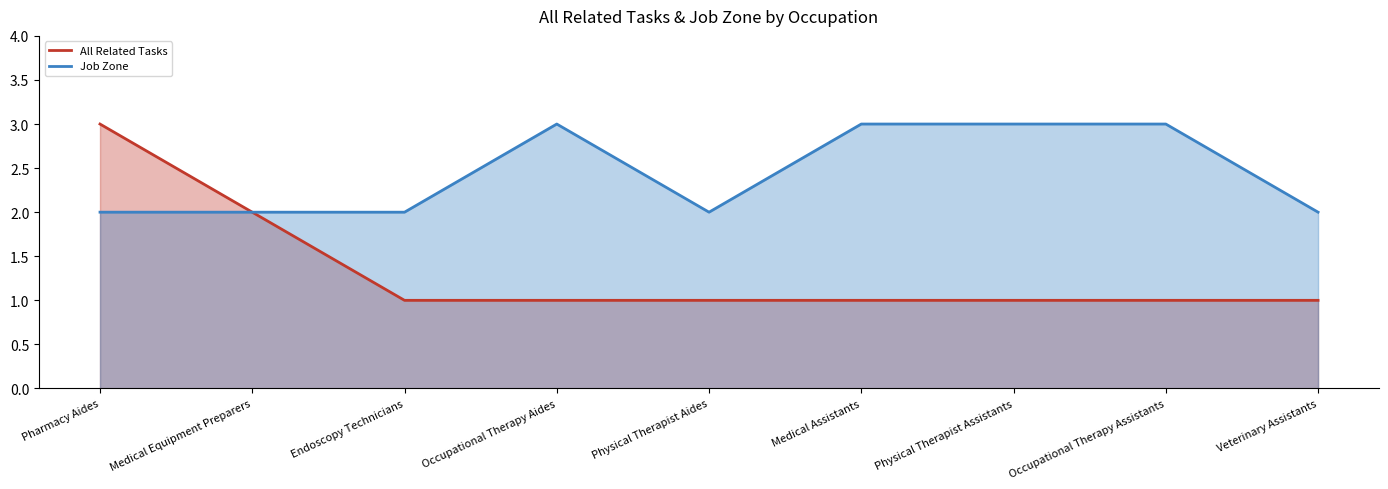

What is the total value across all series at Physical Therapist Assistants?

4